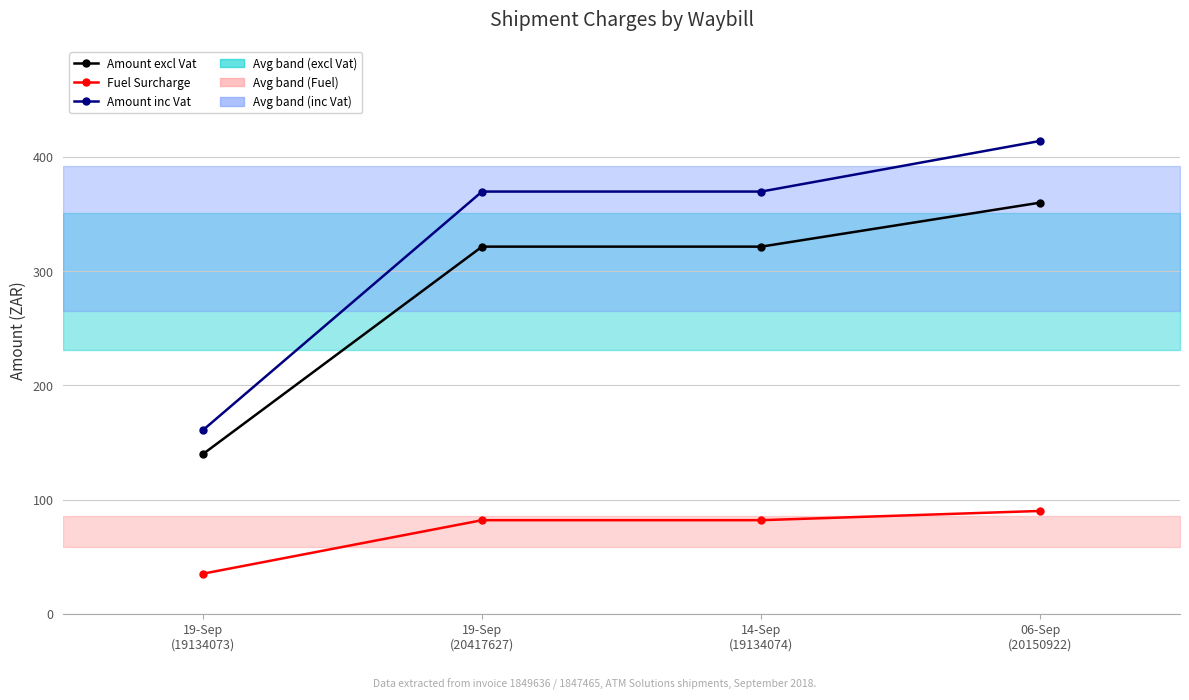

Reading left to right, list all the values displayed in this chart.

Amount excl Vat: 19-Sep
(19134073)=139.8	19-Sep
(20417627)=321.4	14-Sep
(19134074)=321.4	06-Sep
(20150922)=359.9
Fuel Surcharge: 19-Sep
(19134073)=35.1	19-Sep
(20417627)=81.9	14-Sep
(19134074)=81.9	06-Sep
(20150922)=90.0
Amount inc Vat: 19-Sep
(19134073)=160.7	19-Sep
(20417627)=369.6	14-Sep
(19134074)=369.6	06-Sep
(20150922)=413.9